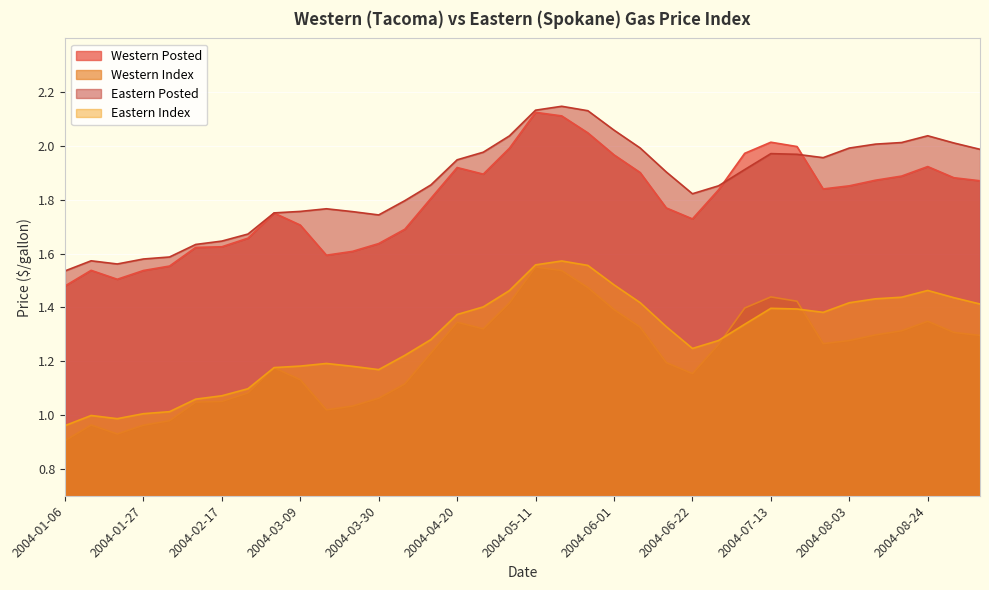

How many interior local valleys does the Western Index series have?

5